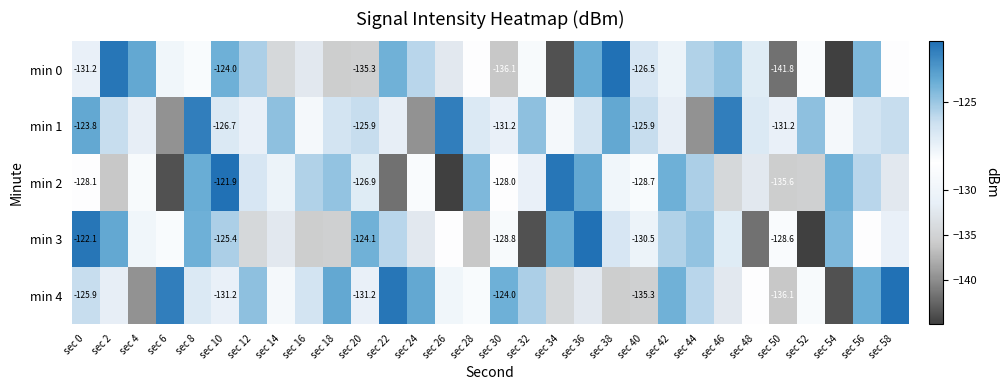

How many data points in min 0 are less than -128?

16